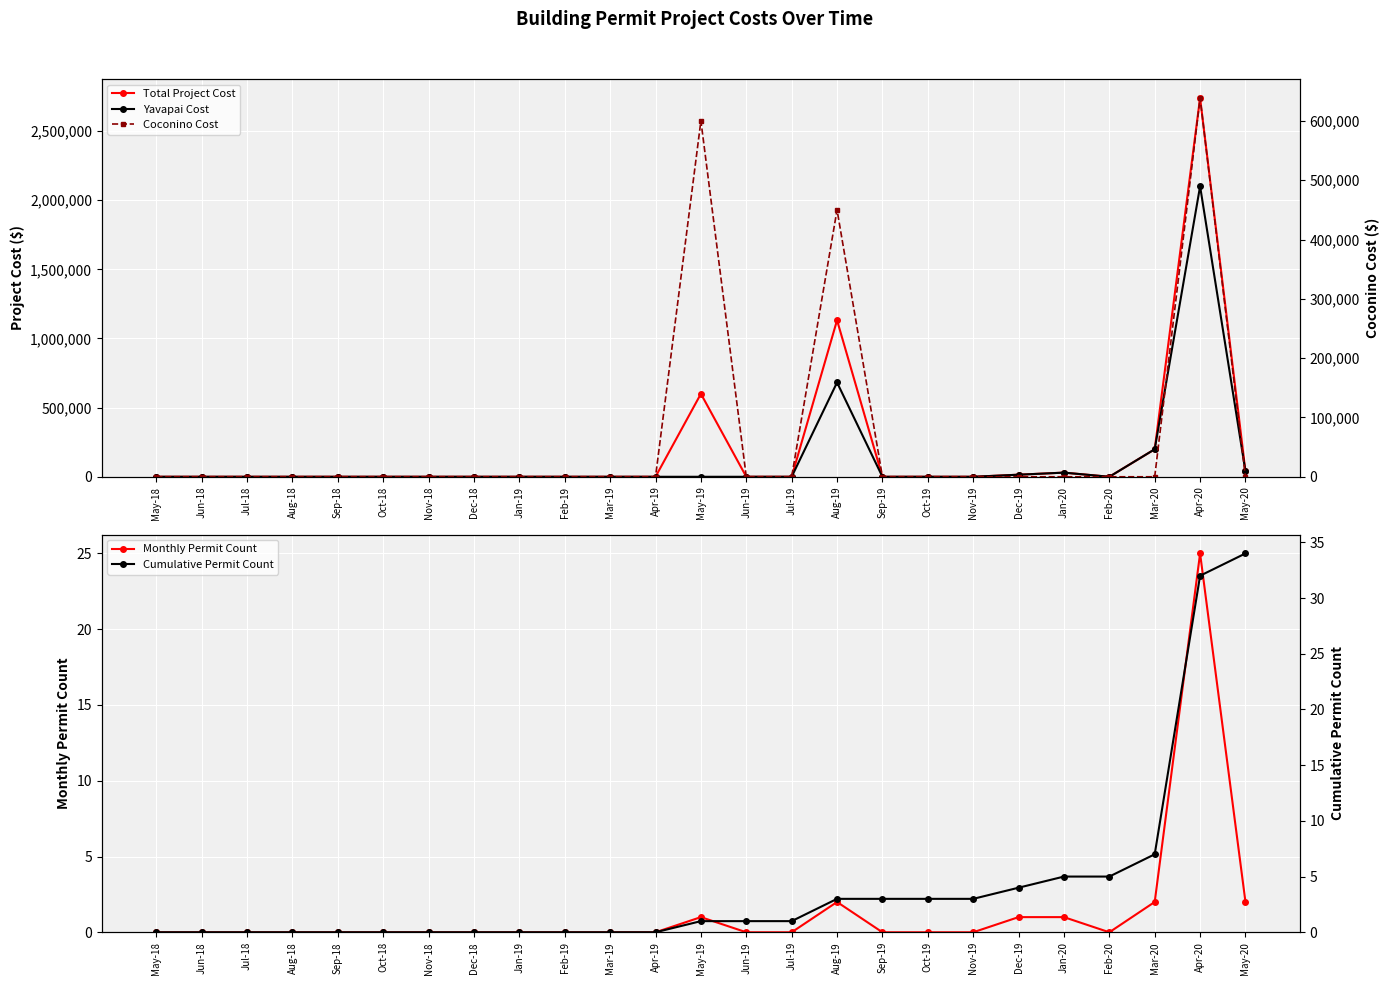

What is the maximum value shown in the chart?

2738972